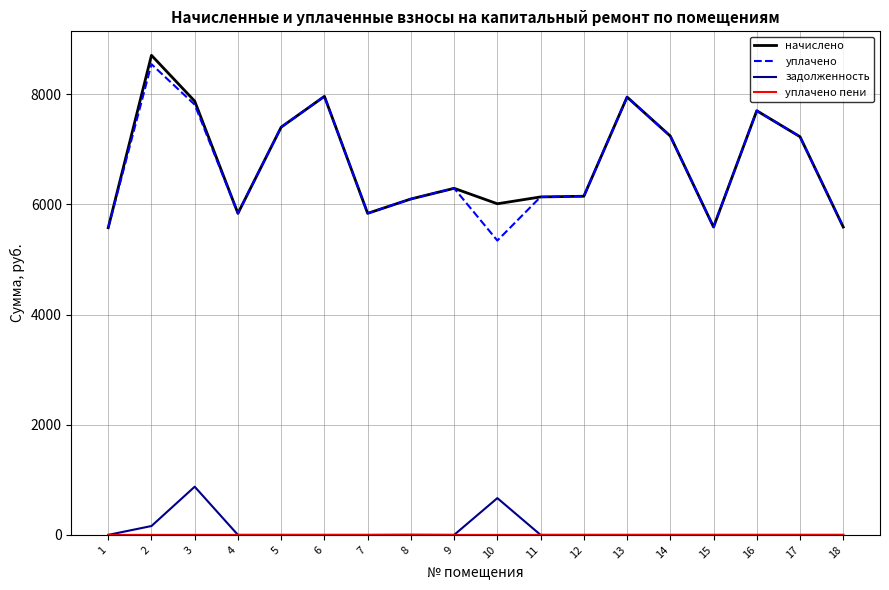

What is the spread (max minus min) of values at 10?

6011.3